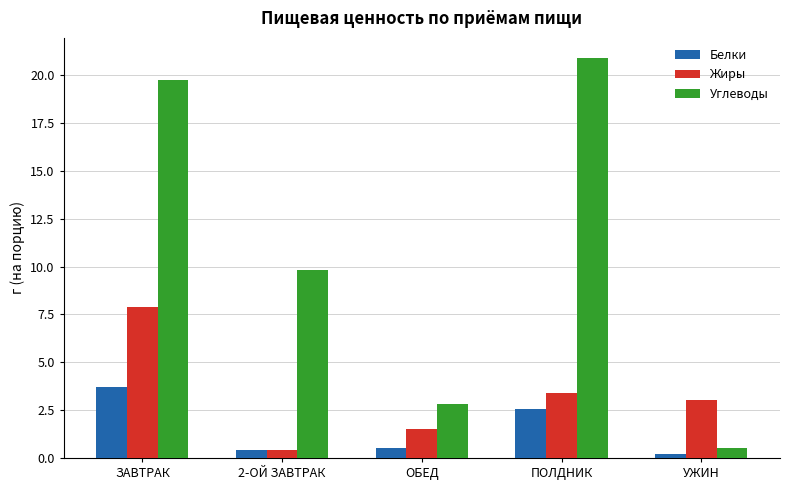

At which category is the sum across all series the highest?

ЗАВТРАК